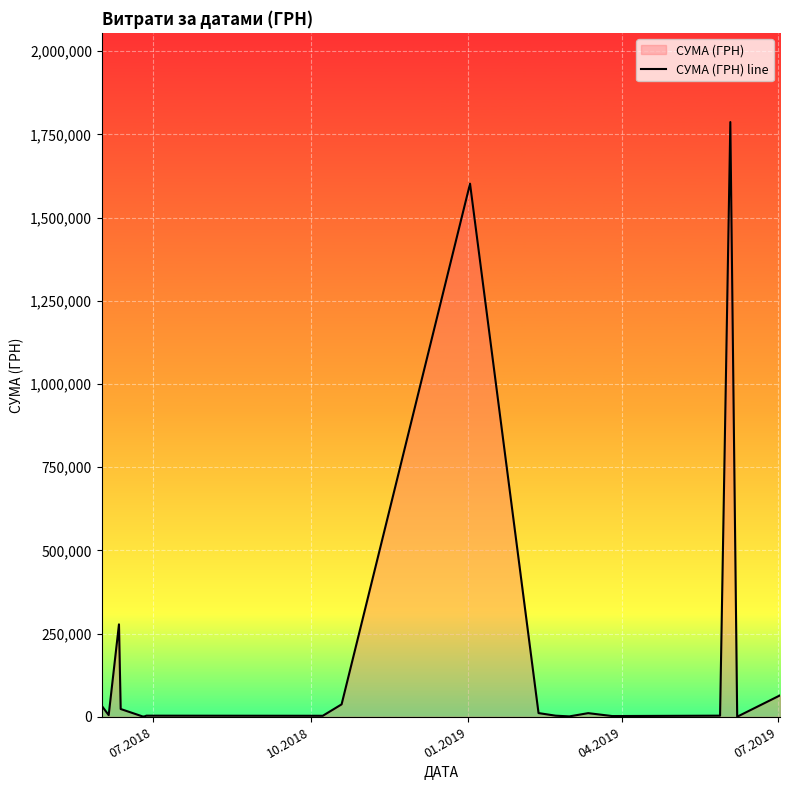

What is the greatest value displayed?

1786856.2